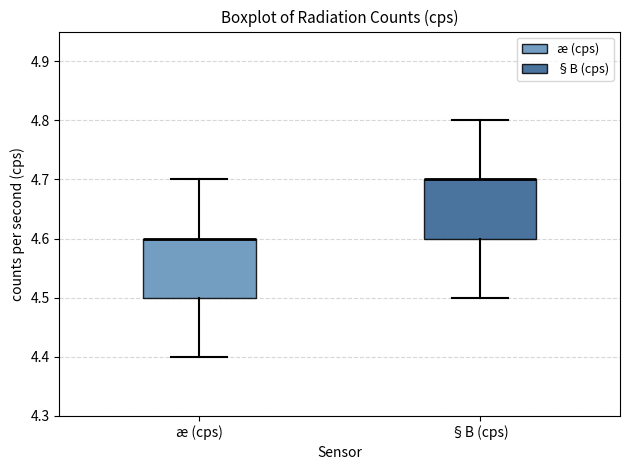

Reading left to right, transcribe this box plot: for each box, give where its median line is, the range the box spans, and where its two whiskers end, as read against the y-axis. The values are not printed on the chart, so give them approximately, as read against the axis.

æ (cps): median 4.6 (drawn on the box's upper edge), box 4.5 to 4.6, whiskers 4.4 to 4.7
§B (cps): median 4.7 (drawn on the box's upper edge), box 4.6 to 4.7, whiskers 4.5 to 4.8